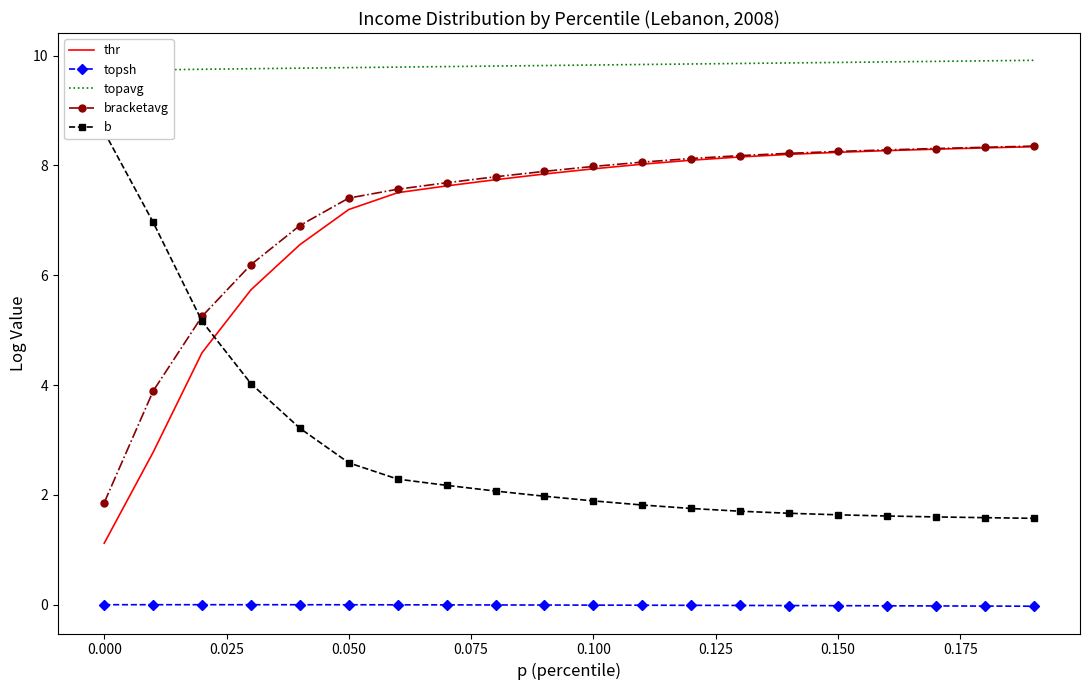

What is the maximum value for thr?

8.3